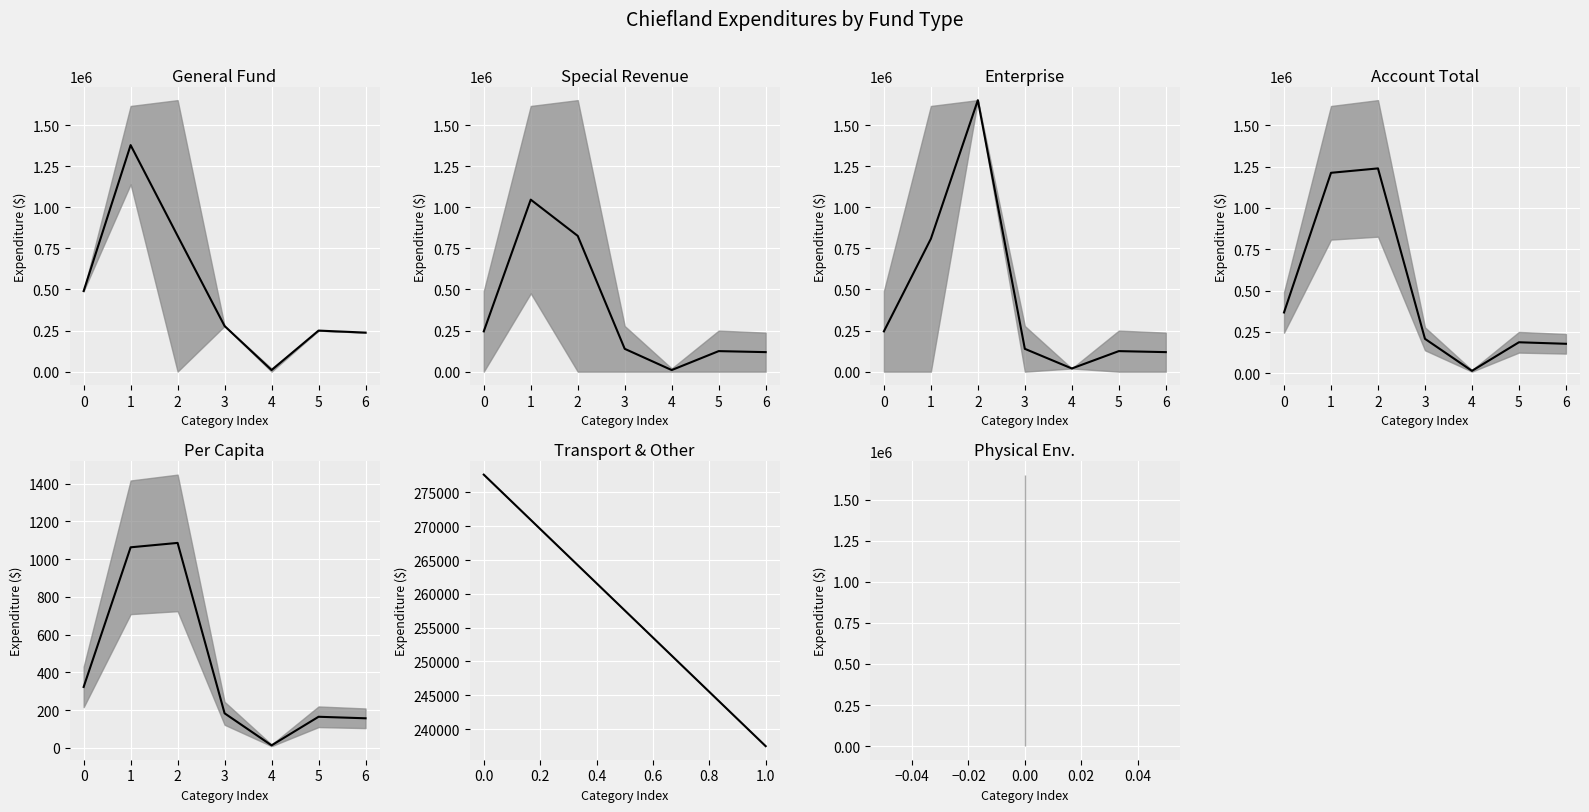

How many values are below 277640?

1